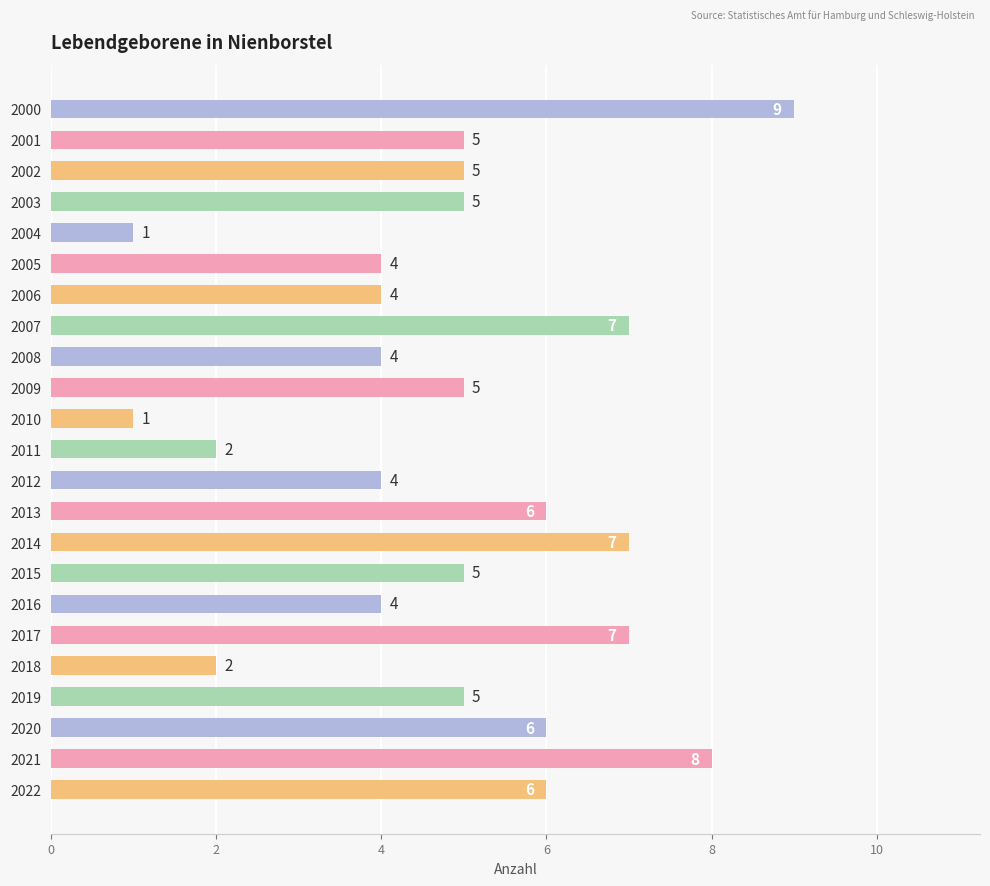

Approximately how many times larger is the value at 2001 compared to 2015?

1.0